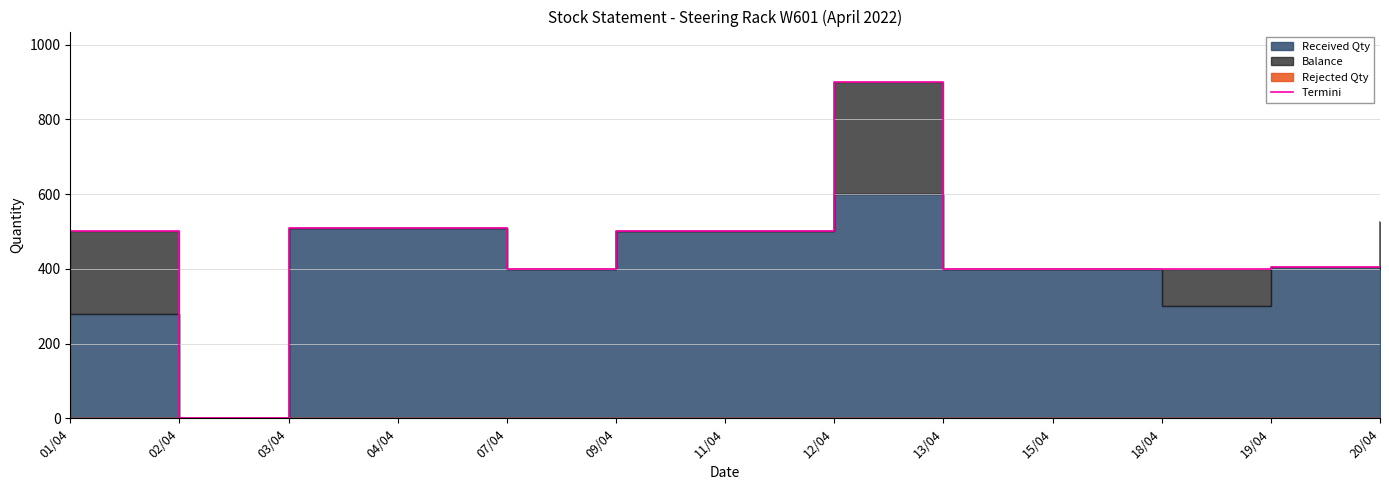

The value at 02/04 is 0. True or false?

True